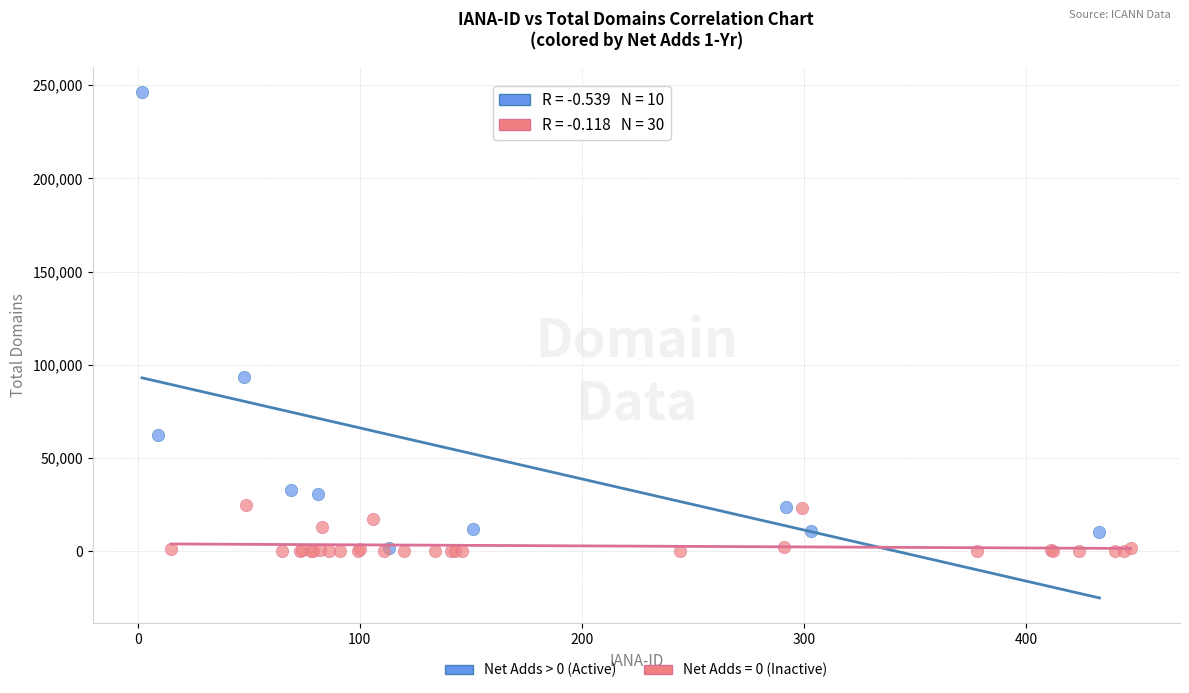

Which series has the largest Y range (max minus min)?

Net Adds > 0 (Active)